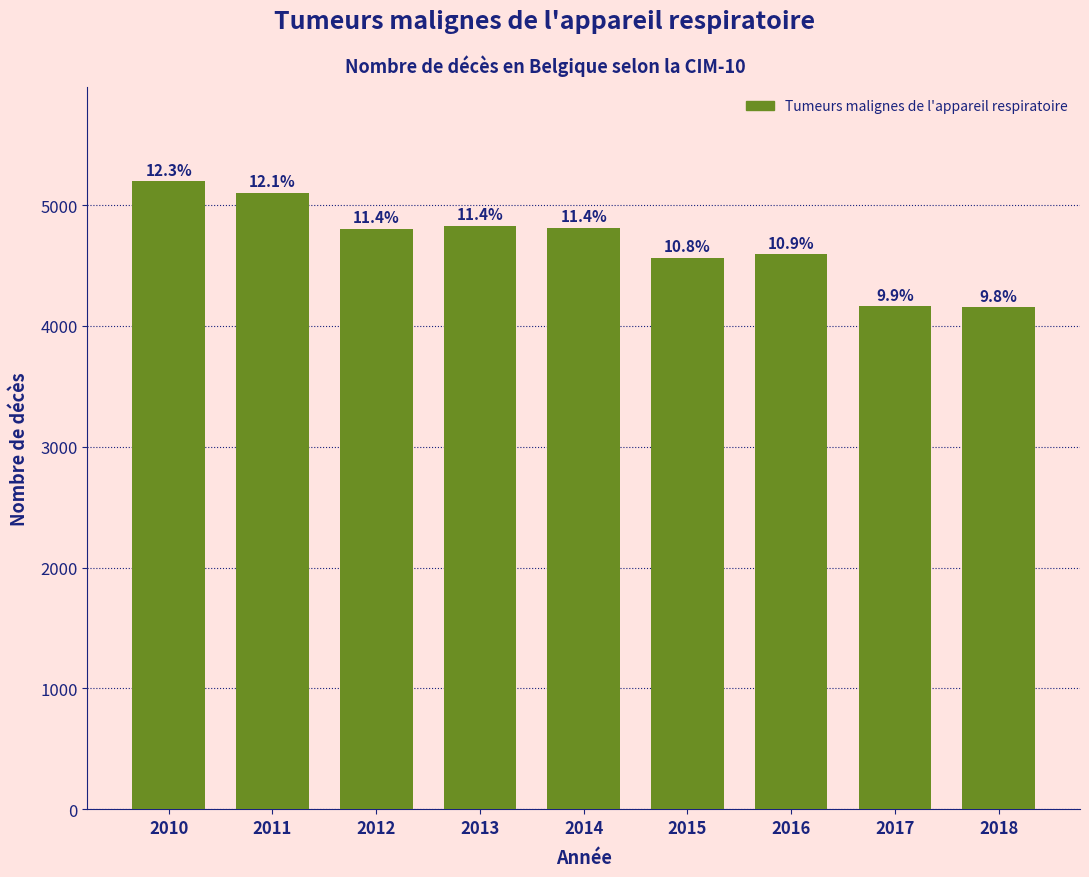

Are the bars horizontal?

No